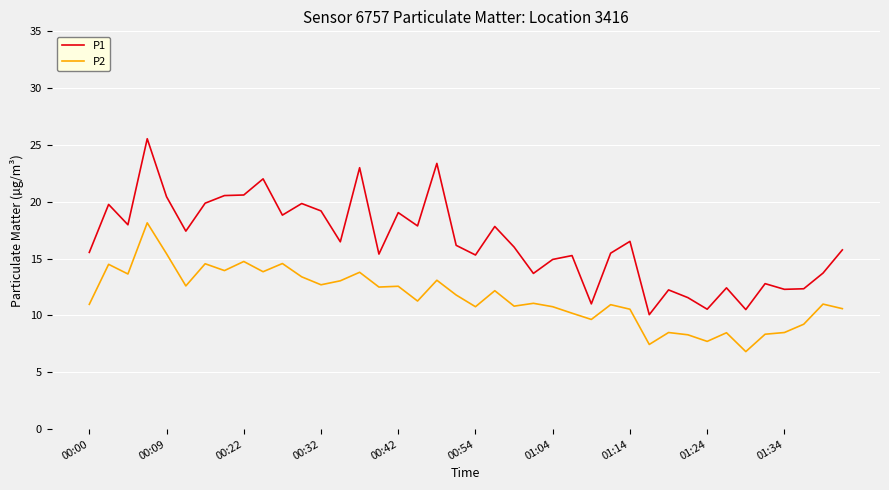

Rank the series by their maximum value, from highest to lowest.

P1, P2